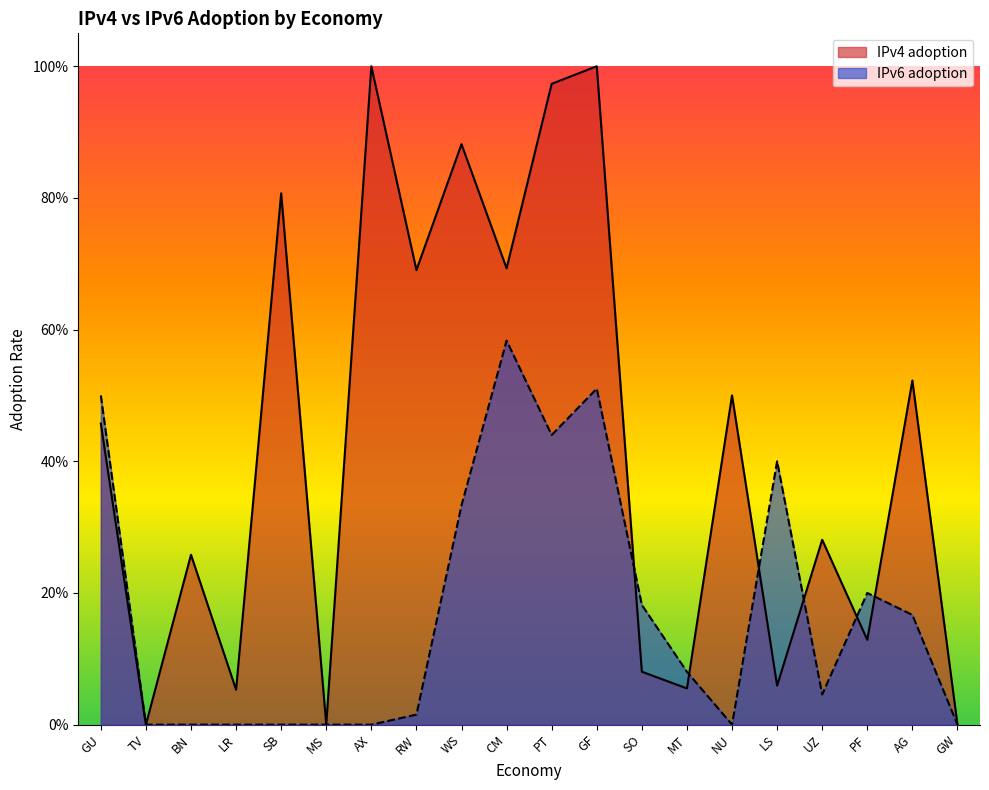

What is the difference between the IPv4 adoption values at AG and BN?

0.3